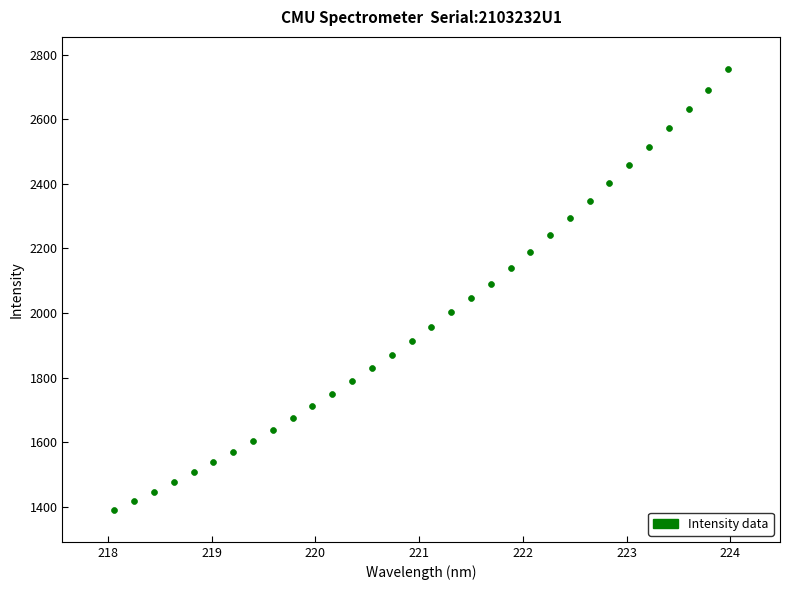

What is the range of X values (max minus min)?

5.9